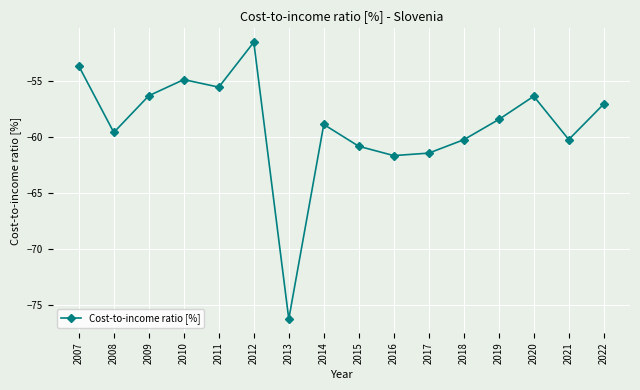

How many points are higher than both their immediate neighbors (excluding endpoints)?

4